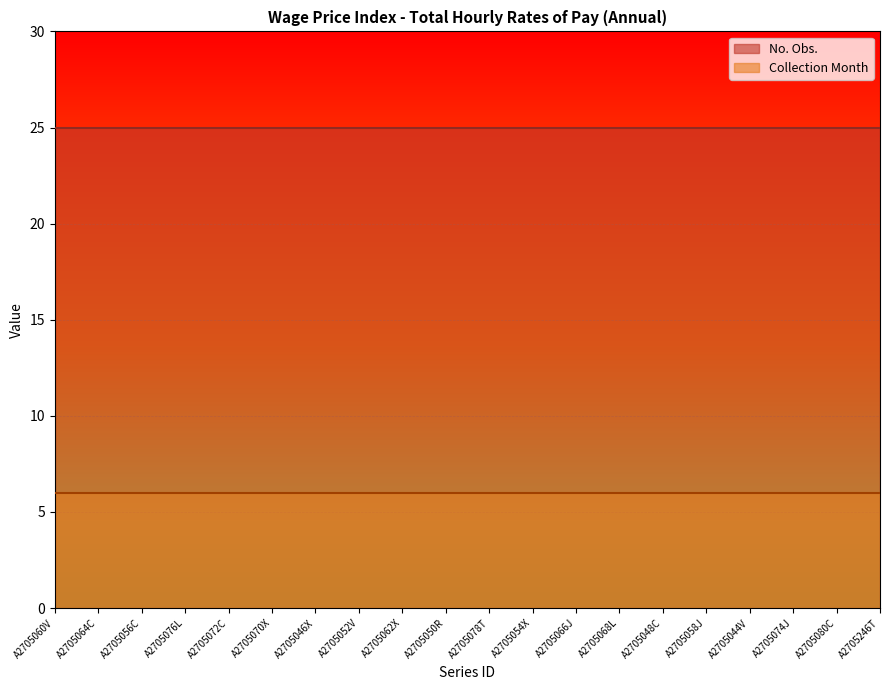

Between A2705078T and A2705050R, which is larger?

A2705078T